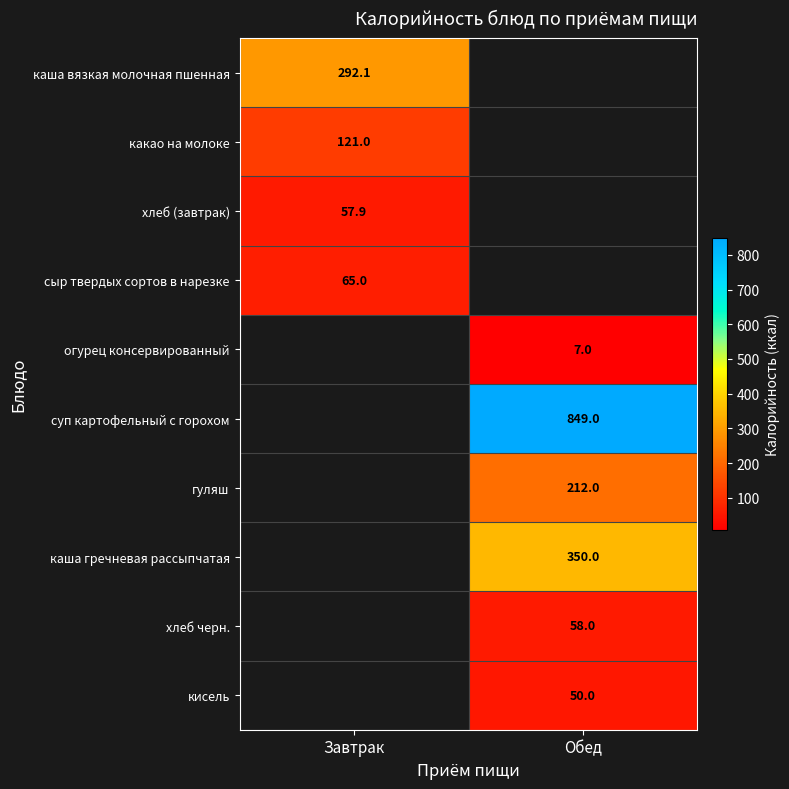

Which category has the highest value across all series?

Обед